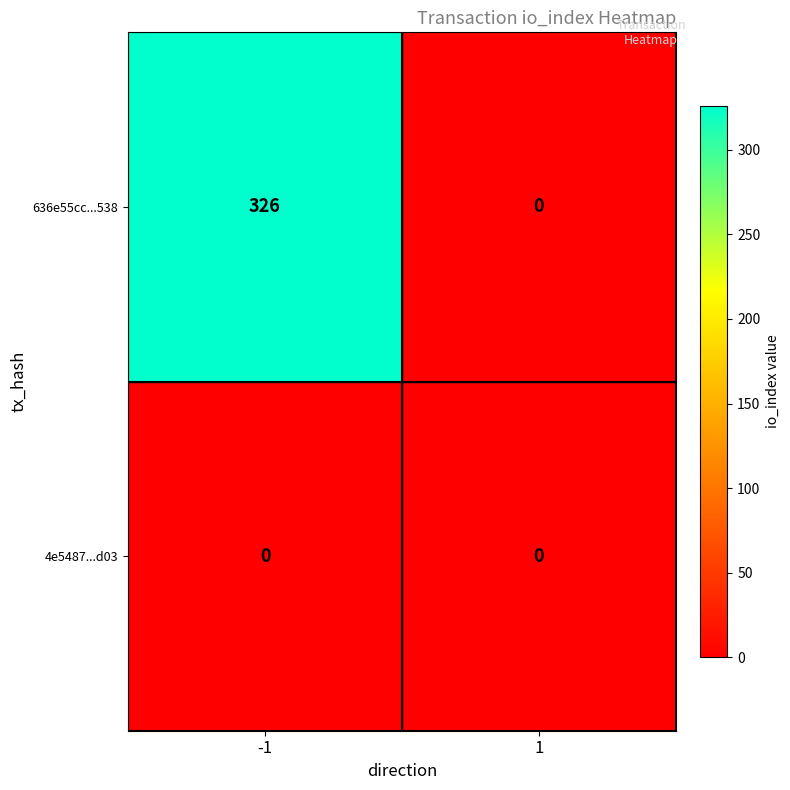

Count the number of data series in this chart.

2